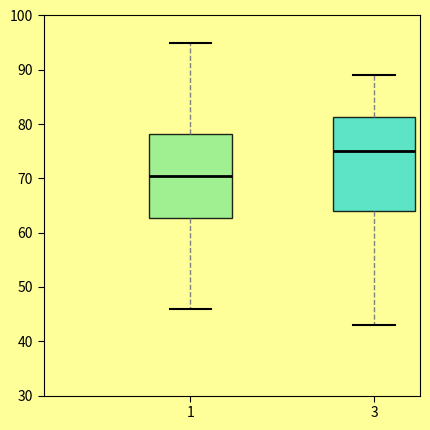

Reading left to right, read every box against the y-axis: the position of its median line, the range the box covers, and the ends of its whiskers. The values are not printed on the chart, so give them approximately, as read against the axis.

1: median 71, box 63 to 78, whiskers 46 to 95
3: median 75, box 64 to 81, whiskers 43 to 89